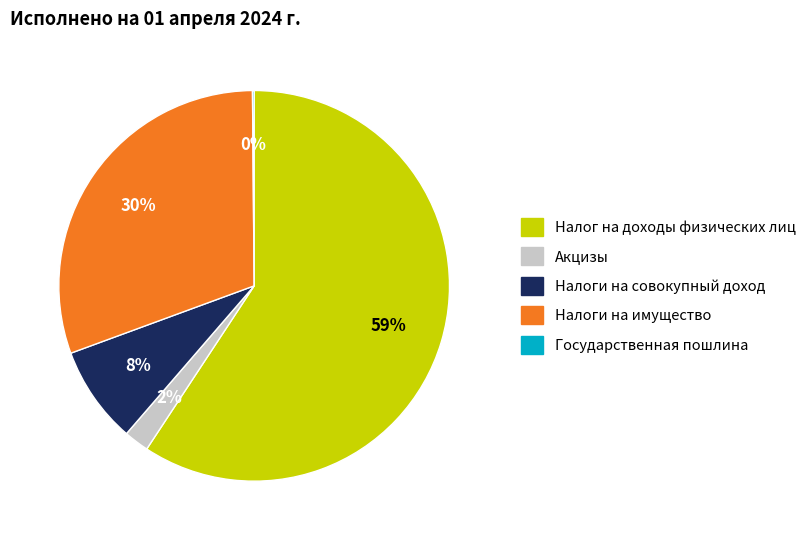

Is it true that Налоги на совокупный доход is 8% of the pie?

True